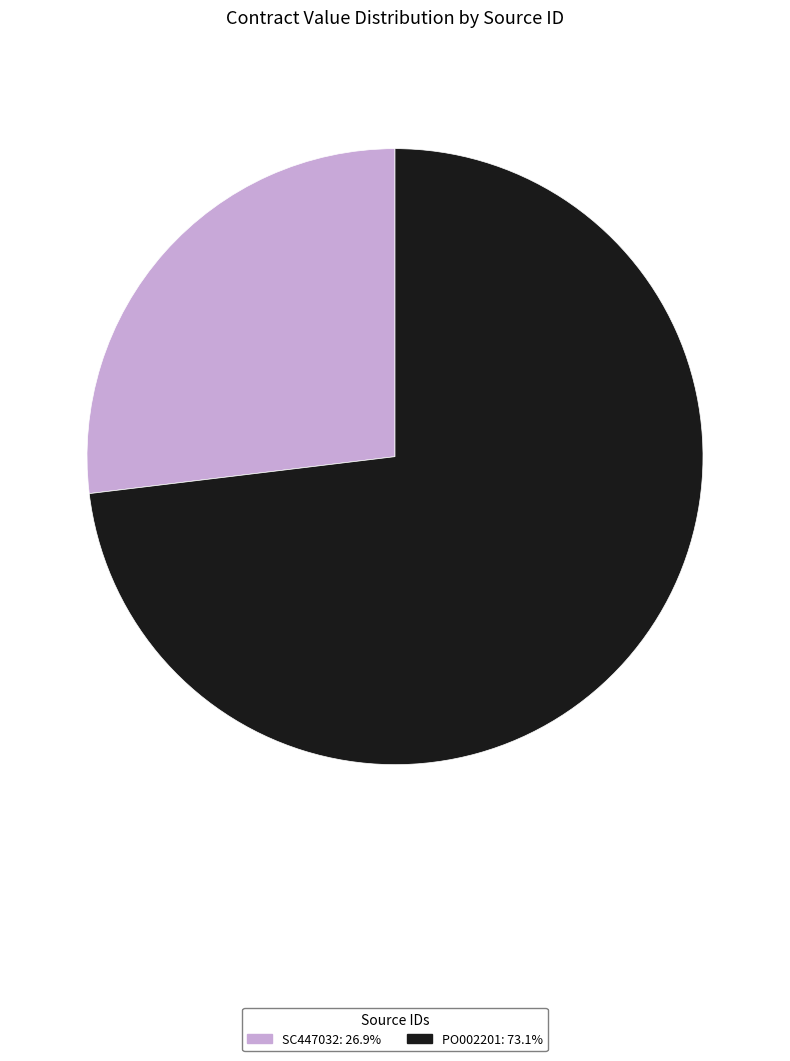

Rank the categories by value from lowest to highest.

SC447032, PO002201